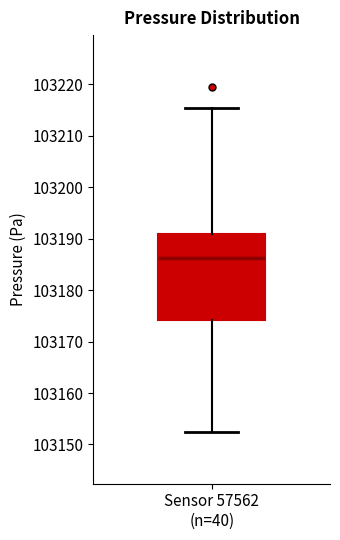

Read this box plot against the y-axis: the position of the median line, the range covered by the box, and the ends of both whiskers. The values are not printed on the chart, so give them approximately, as read against the axis.

median 103186, box 103174 to 103191, whiskers 103152 to 103215